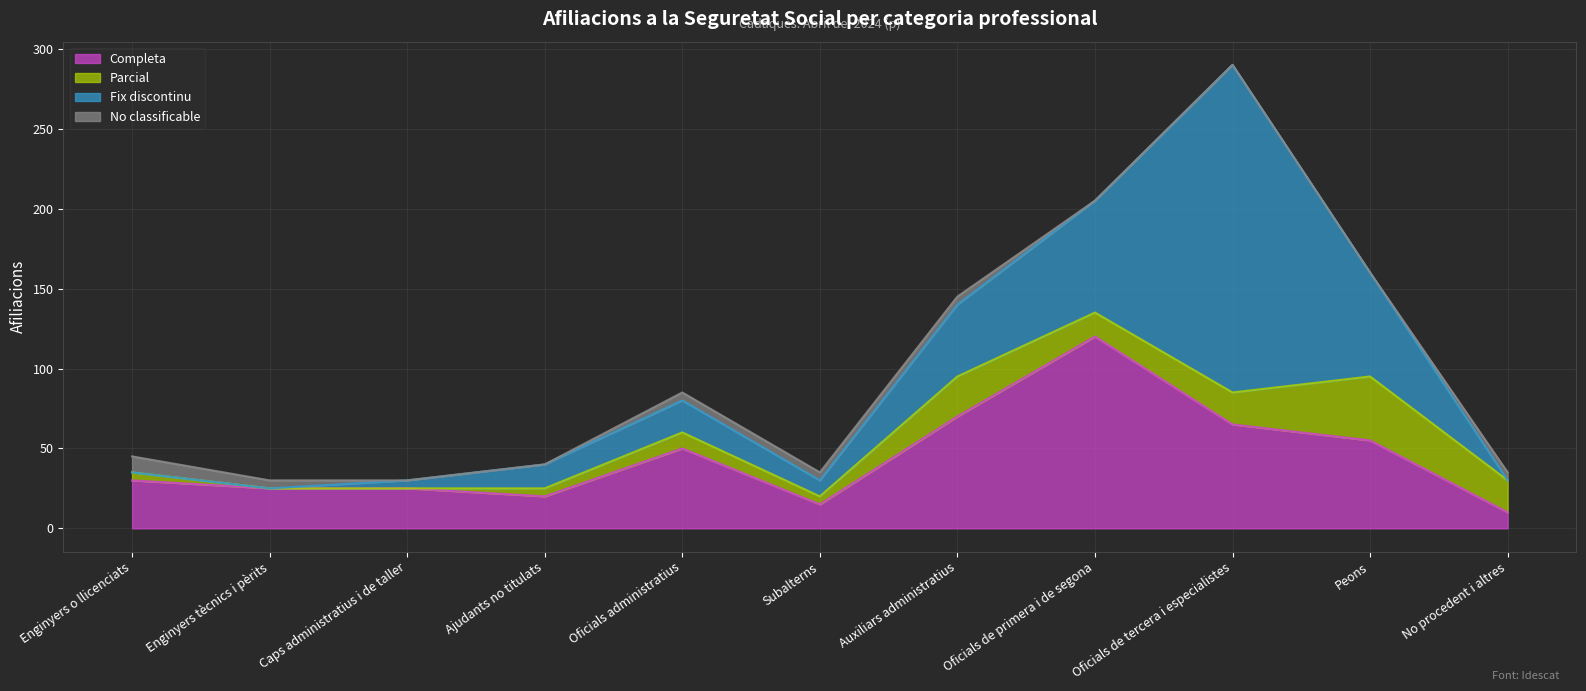

What is the sum of all Fix discontinu values?

435